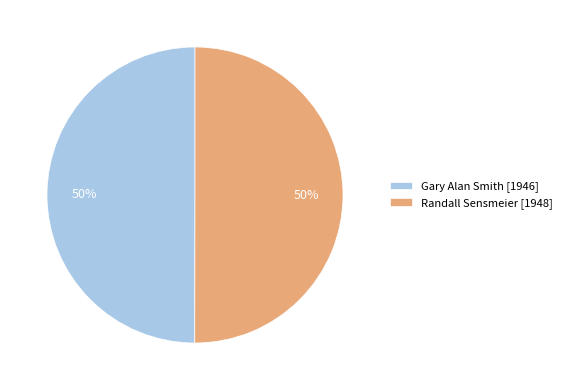

What percentage is the Gary Alan Smith slice, to the nearest percent?

50%